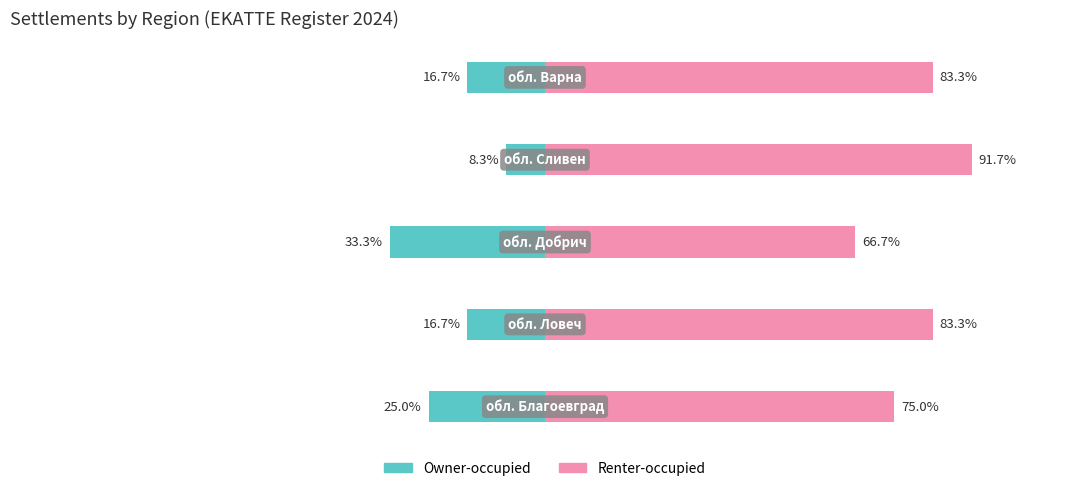

At which category does the chart reach its minimum across all series?

2